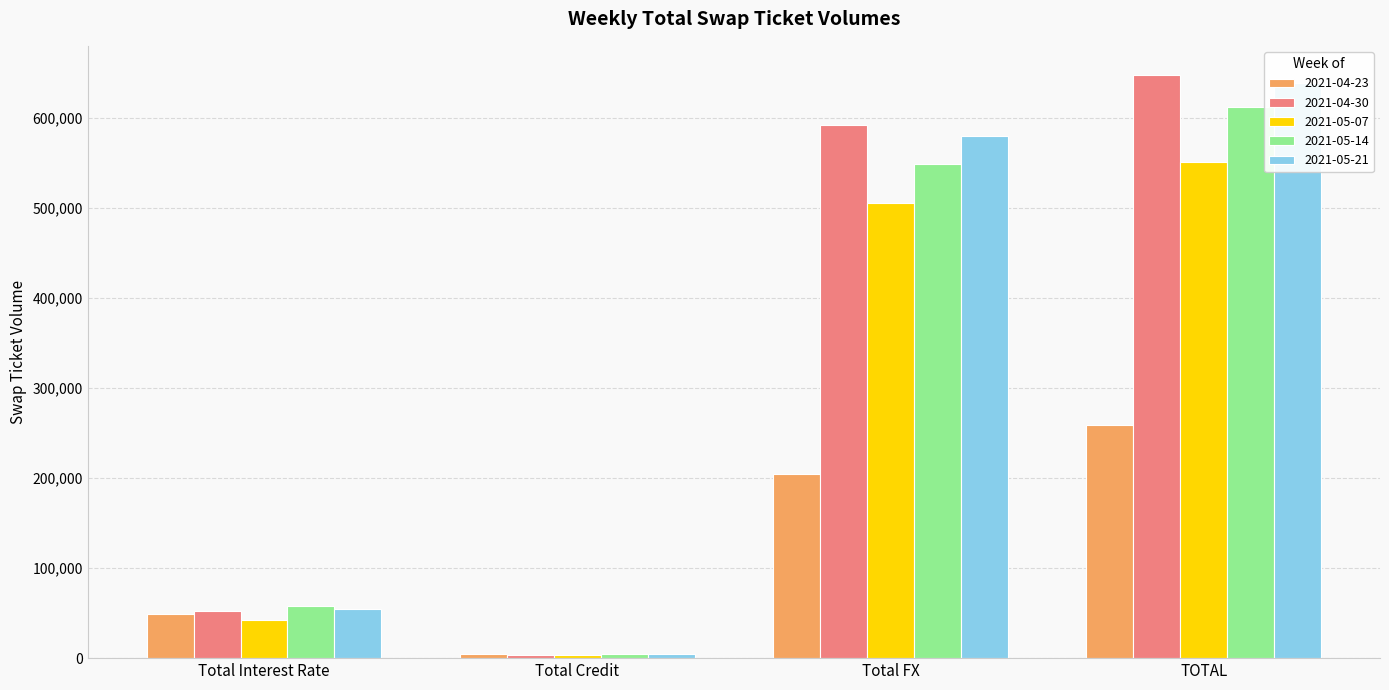

What is the total value across all series at TOTAL?

2708067